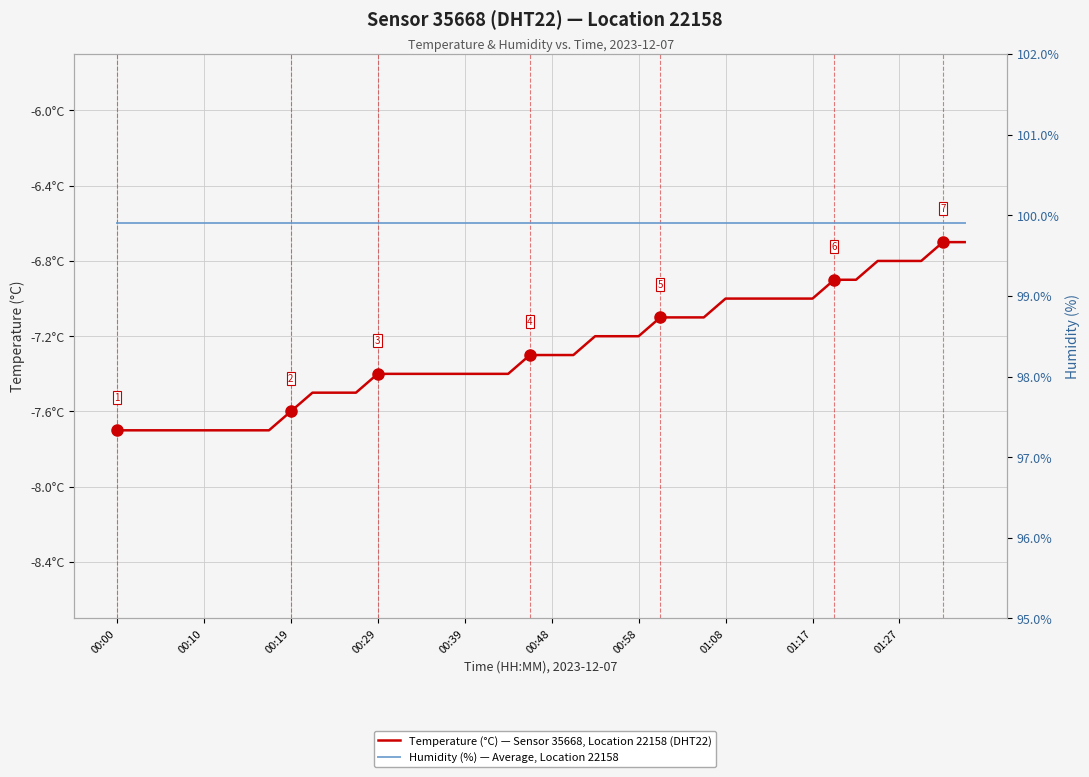

Which series has the largest range (max minus min)?

Temperature (°C) — Sensor 35668, Location 22158 (DHT22)